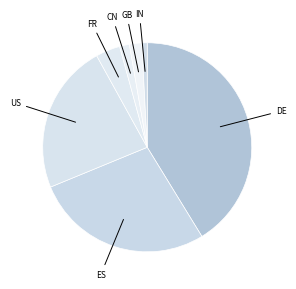

What is the ratio of the value at US to the value at ES?

0.8